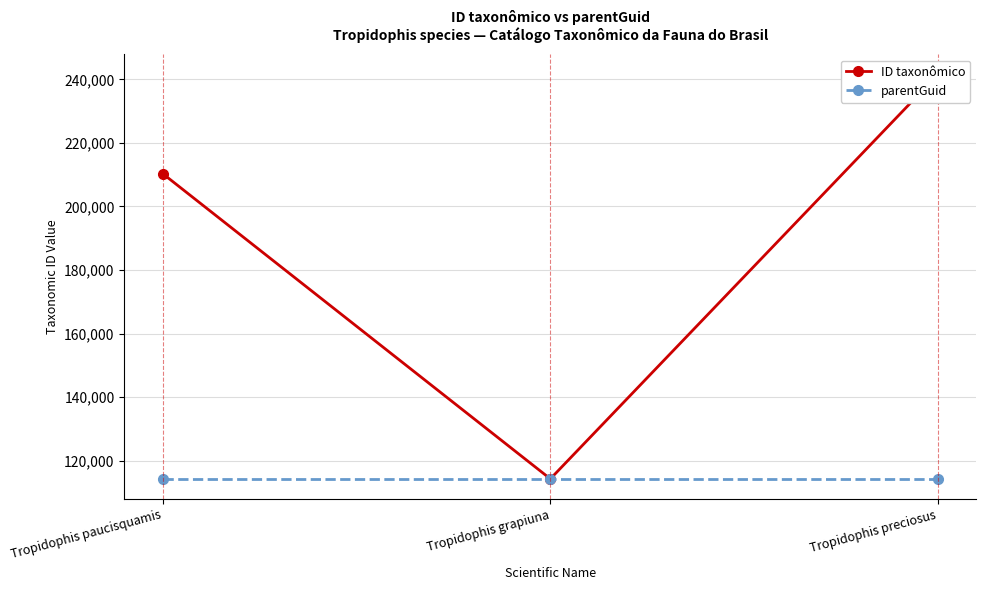

Between Tropidophis preciosus and Tropidophis paucisquamis, which is larger?

Tropidophis preciosus